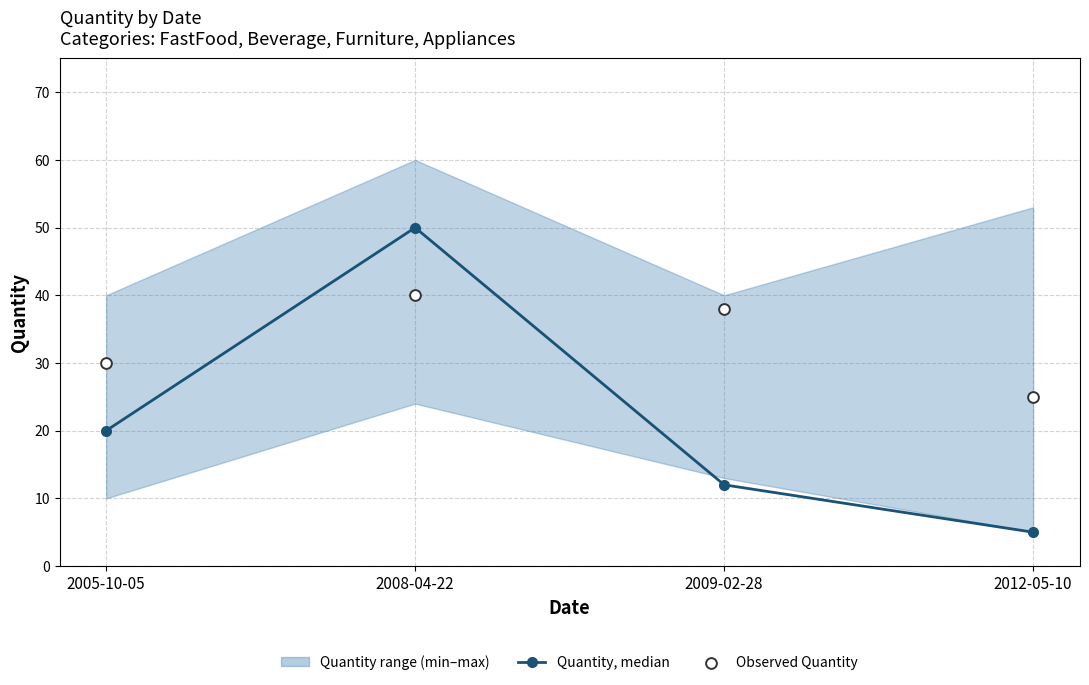

Which series has the largest total across all categories?

Observed Quantity